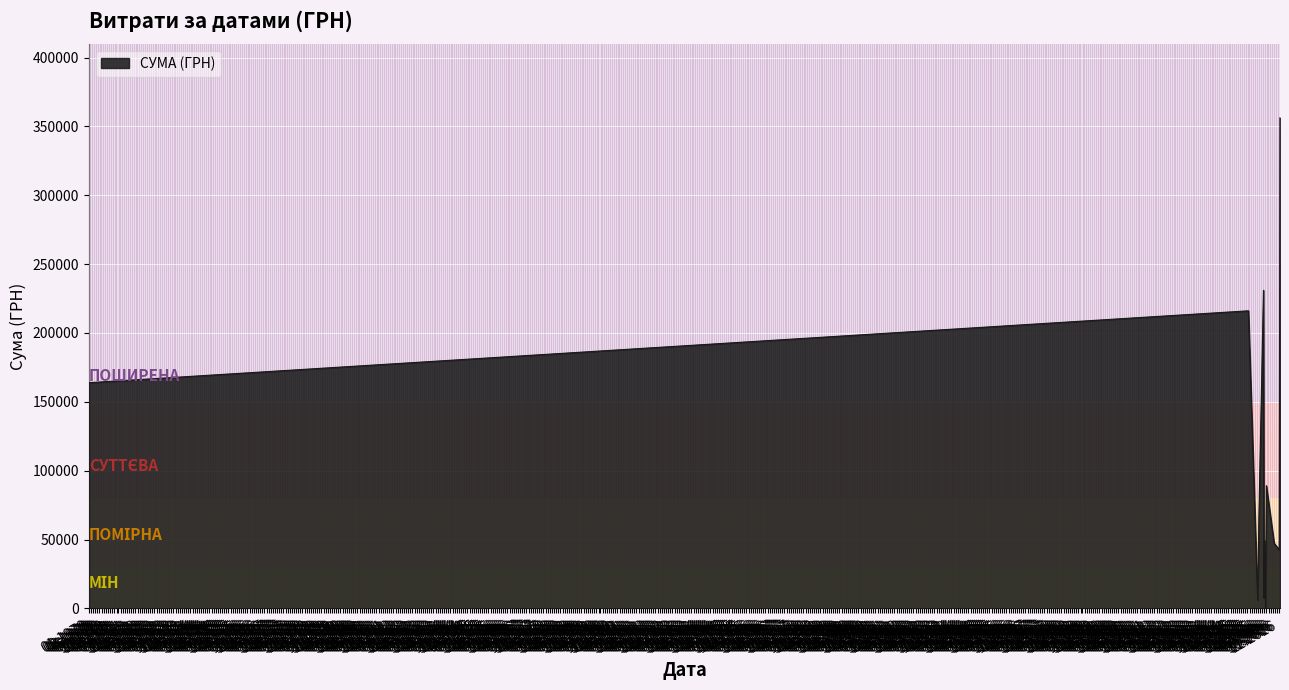

How many lines are shown in the chart?

1